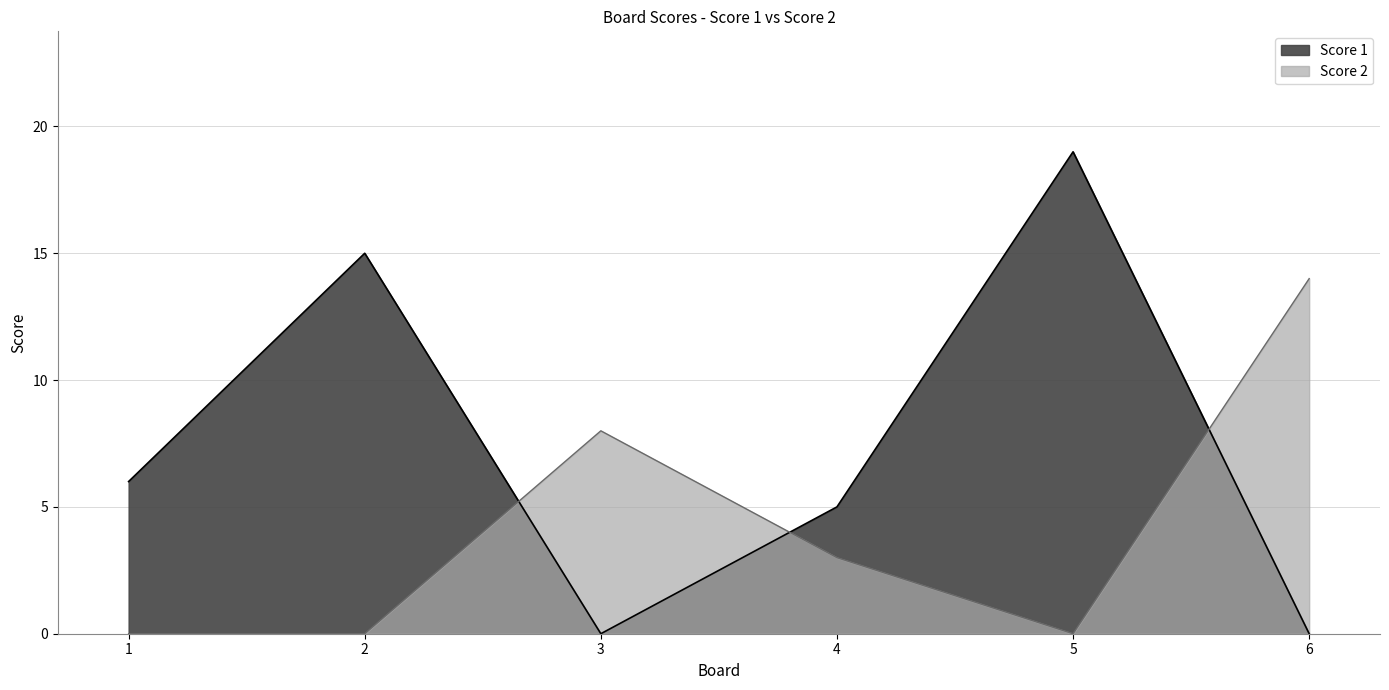

What is the value of the Score 2 point at the 3rd from the left?

8